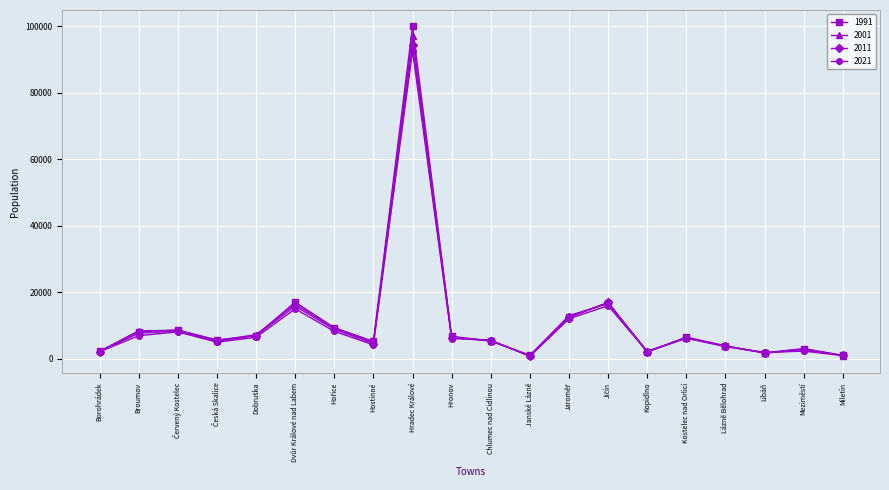

How many values in the 1991 series are below 6455?

10